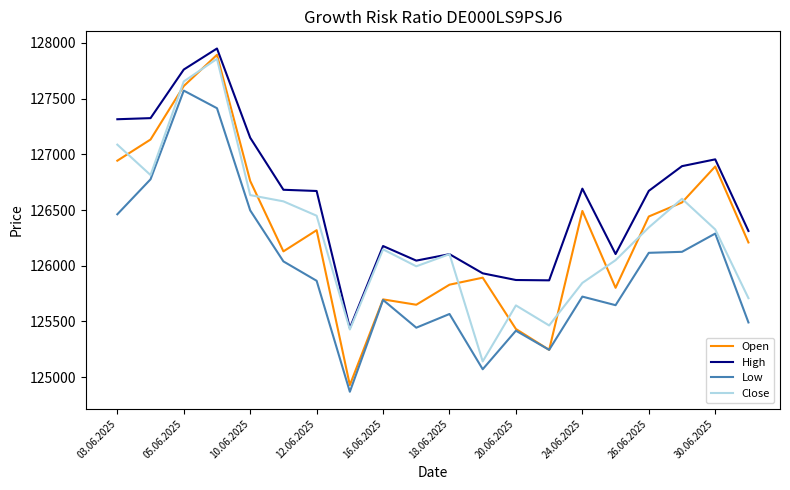

Is this an area chart (filled region under the line)?

No